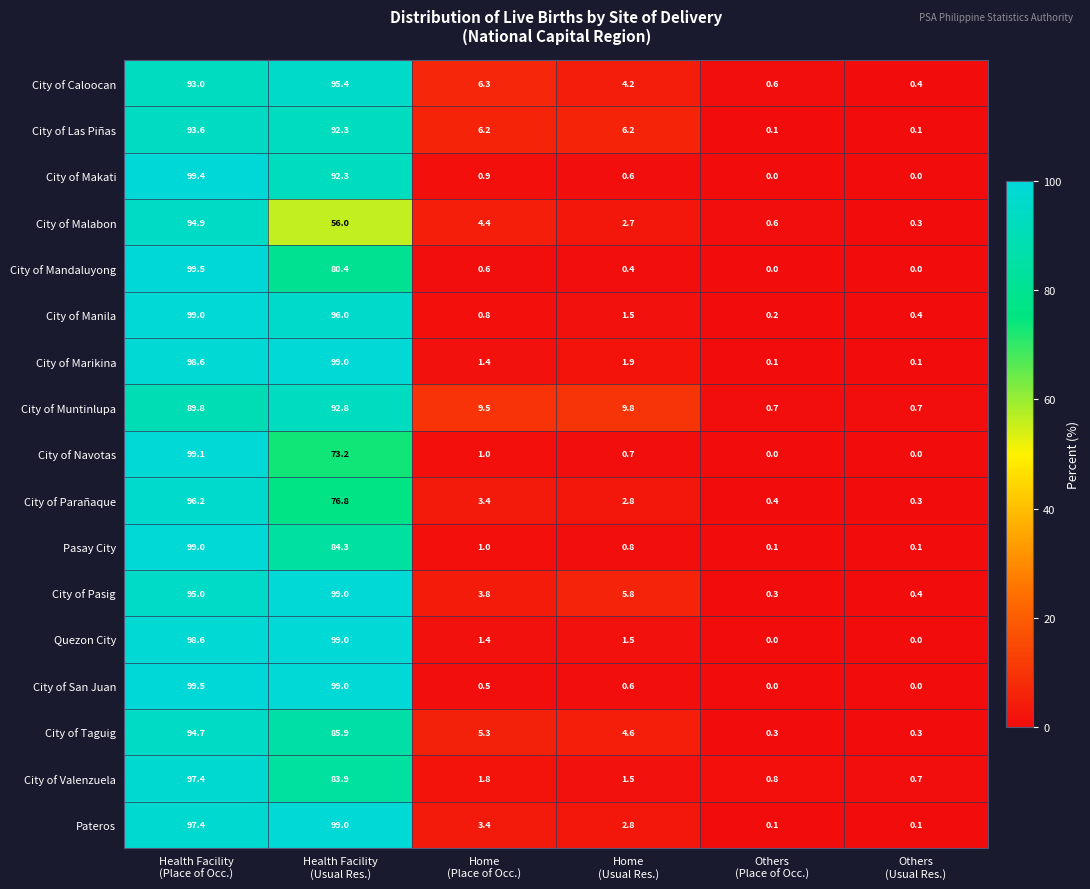

Which series has the largest total across all categories?

City of Pasig